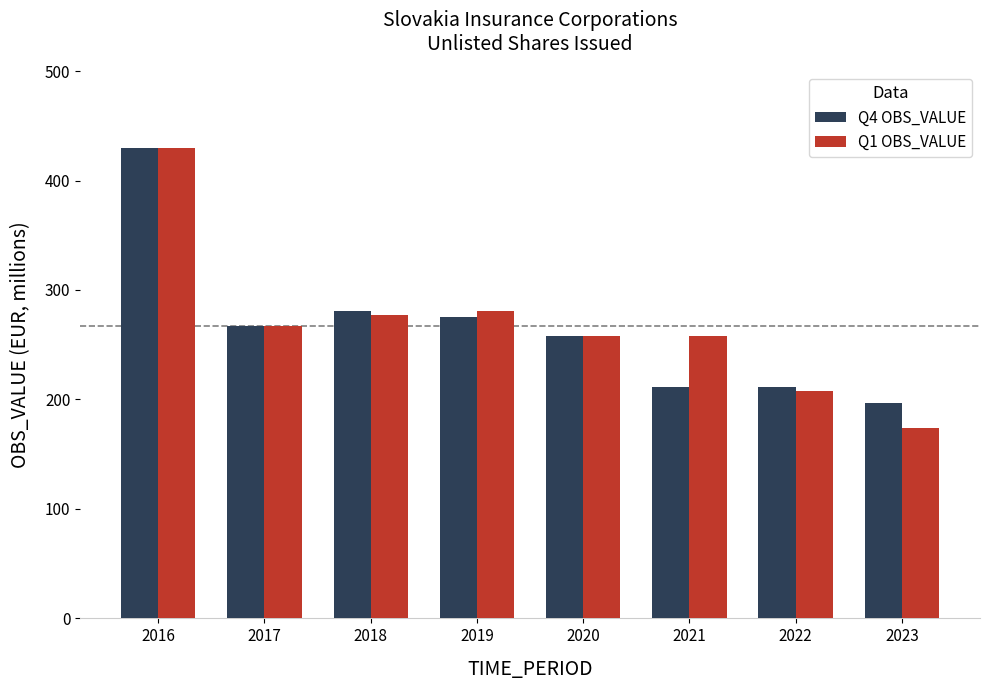

True or false: Q1 OBS_VALUE has a value of 277.0 at 2018.

True